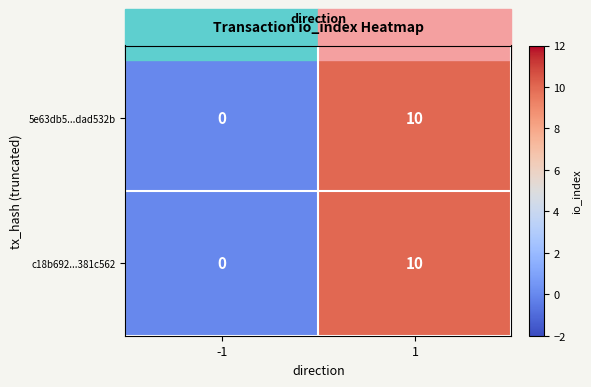

What is the difference between the maximum and minimum values in the c18b692...381c562 series?

10